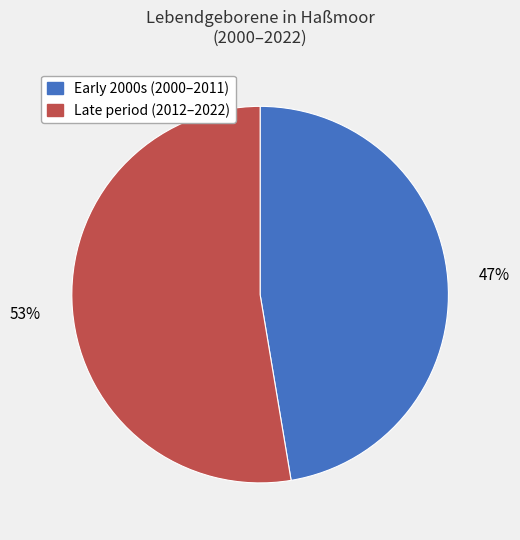

Rank the categories by value from lowest to highest.

Early 2000s (2000–2011), Late period (2012–2022)